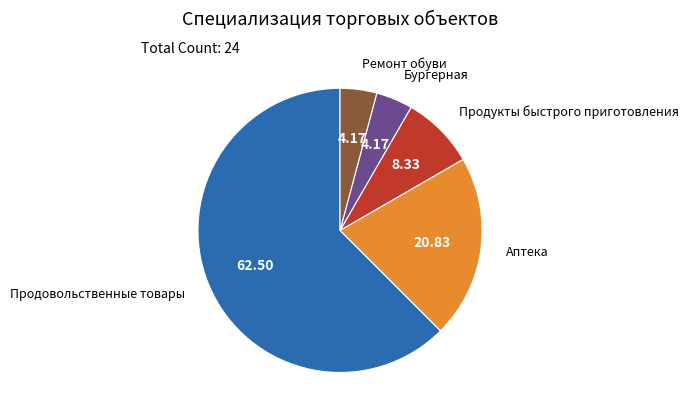

Is there a majority slice in this chart?

Yes